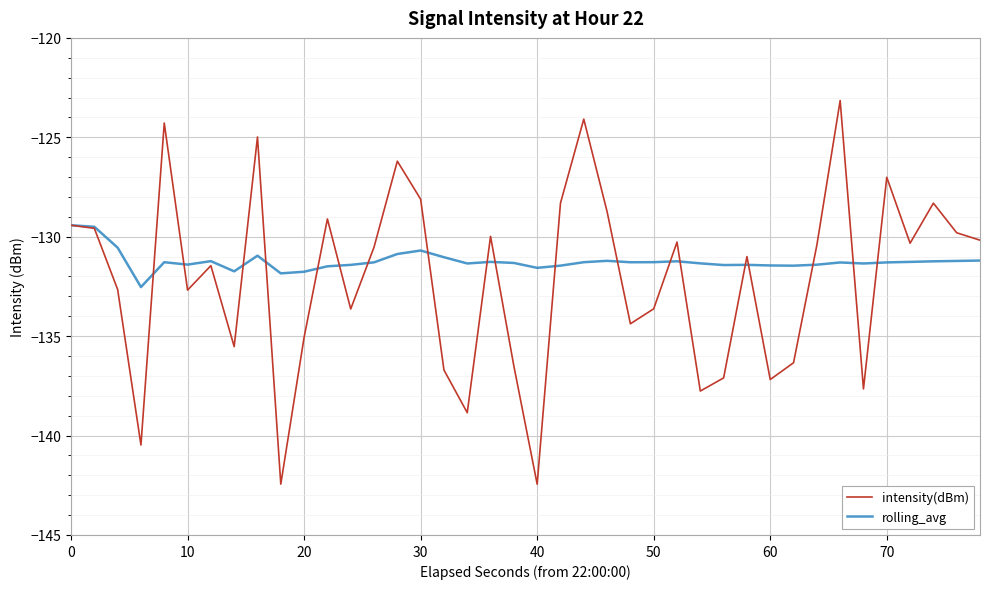

Which series has the largest range (max minus min)?

intensity(dBm)